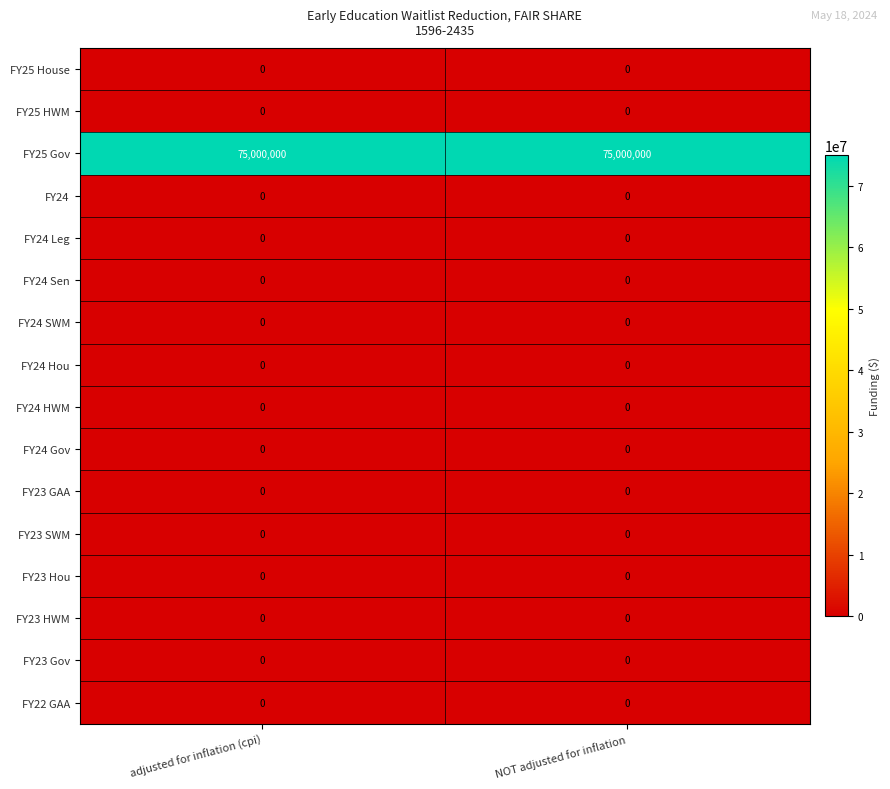

The FY25 House series shows 0 at adjusted for inflation (cpi). True or false?

True